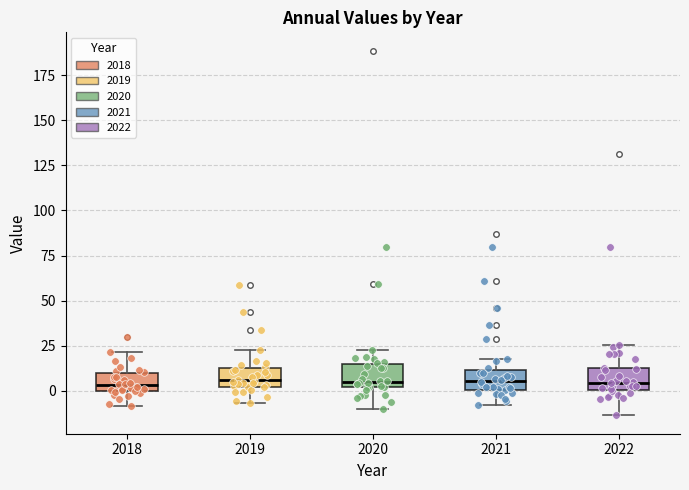

Reading left to right, transcribe this box plot: for each box, give where its median line is, the range the box spans, and where its two whiskers end, as read against the y-axis. The values are not printed on the chart, so give them approximately, as read against the axis.

2018: median 5, box 0 to 10, whiskers -10 to 20
2019: median 5, box 0 to 15, whiskers -5 to 25
2020: median 5, box 0 to 15, whiskers -10 to 25
2021: median 5, box 0 to 10, whiskers -10 to 20
2022: median 5, box 0 to 10, whiskers -15 to 25